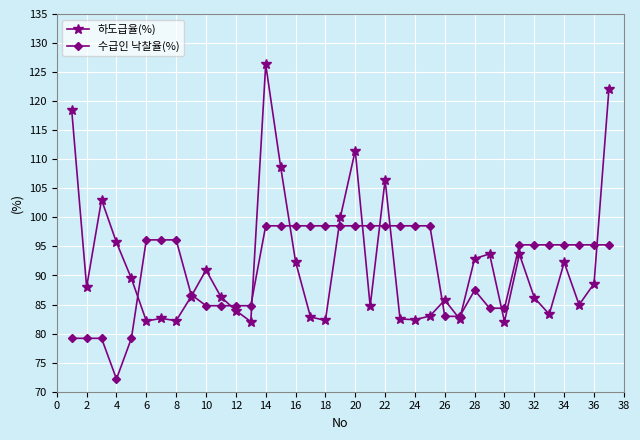

What is the minimum value shown in the chart?

72.2